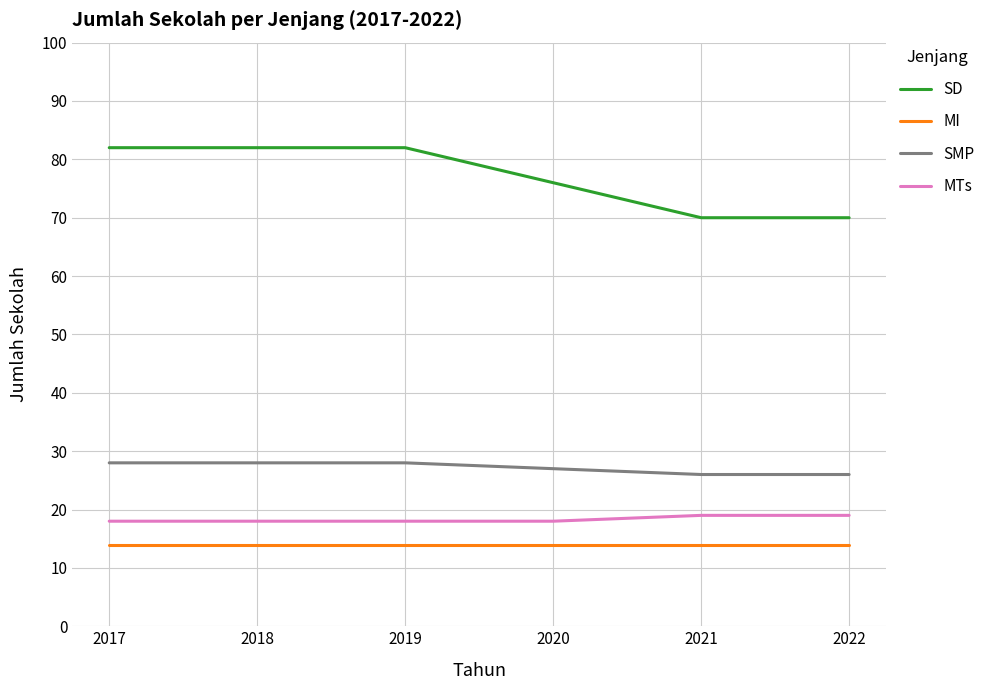

What is the smallest value displayed?

14